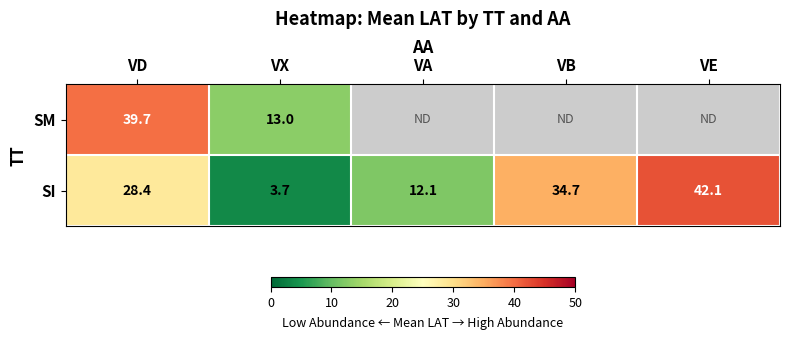

How many categories are shown in the chart?

5